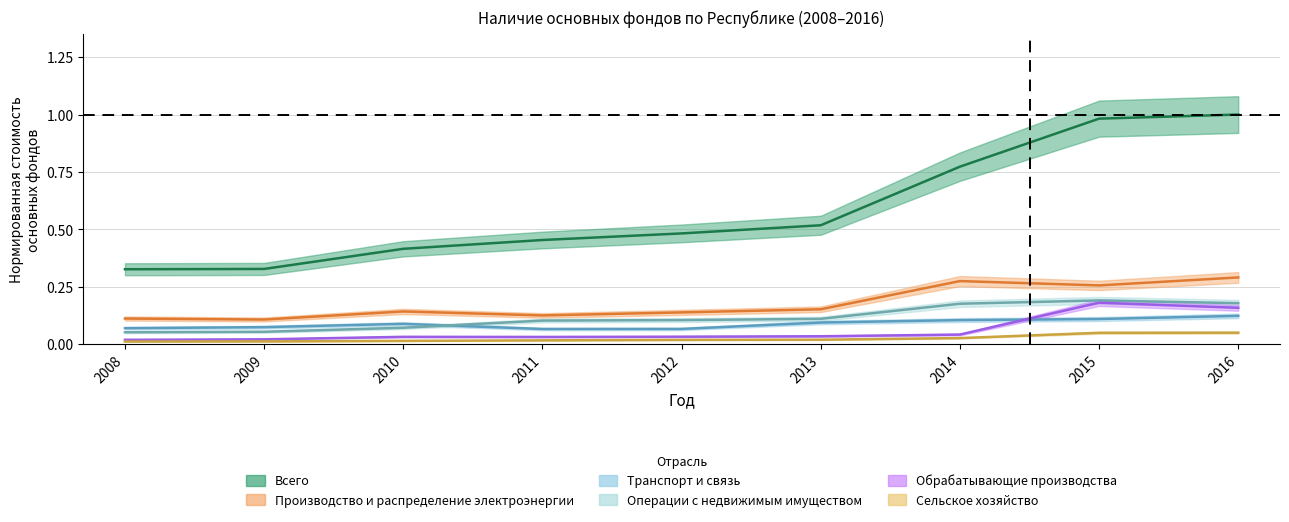

Where is the first local maximum for Производство и распределение электроэнергии?

2010